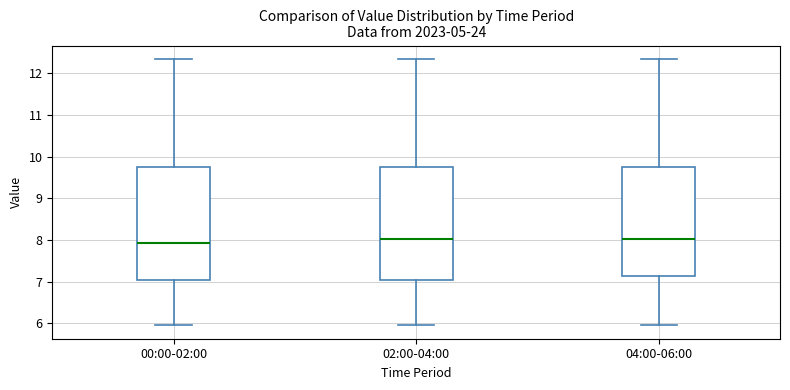

Reading left to right, read every box against the y-axis: the position of its median line, the range the box covers, and the ends of its whiskers. The values are not printed on the chart, so give them approximately, as read against the axis.

00:00-02:00: median 7.9, box 7.0 to 9.8, whiskers 6.0 to 12.4
02:00-04:00: median 8.0, box 7.0 to 9.8, whiskers 6.0 to 12.4
04:00-06:00: median 8.0, box 7.1 to 9.8, whiskers 6.0 to 12.4